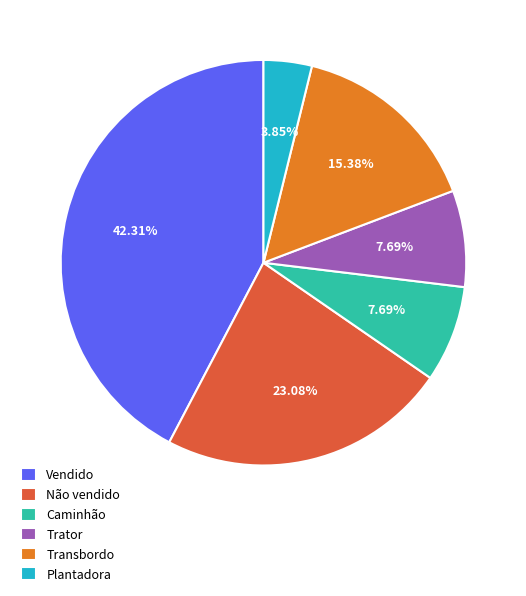

Which has a higher value, Trator or Vendido?

Vendido